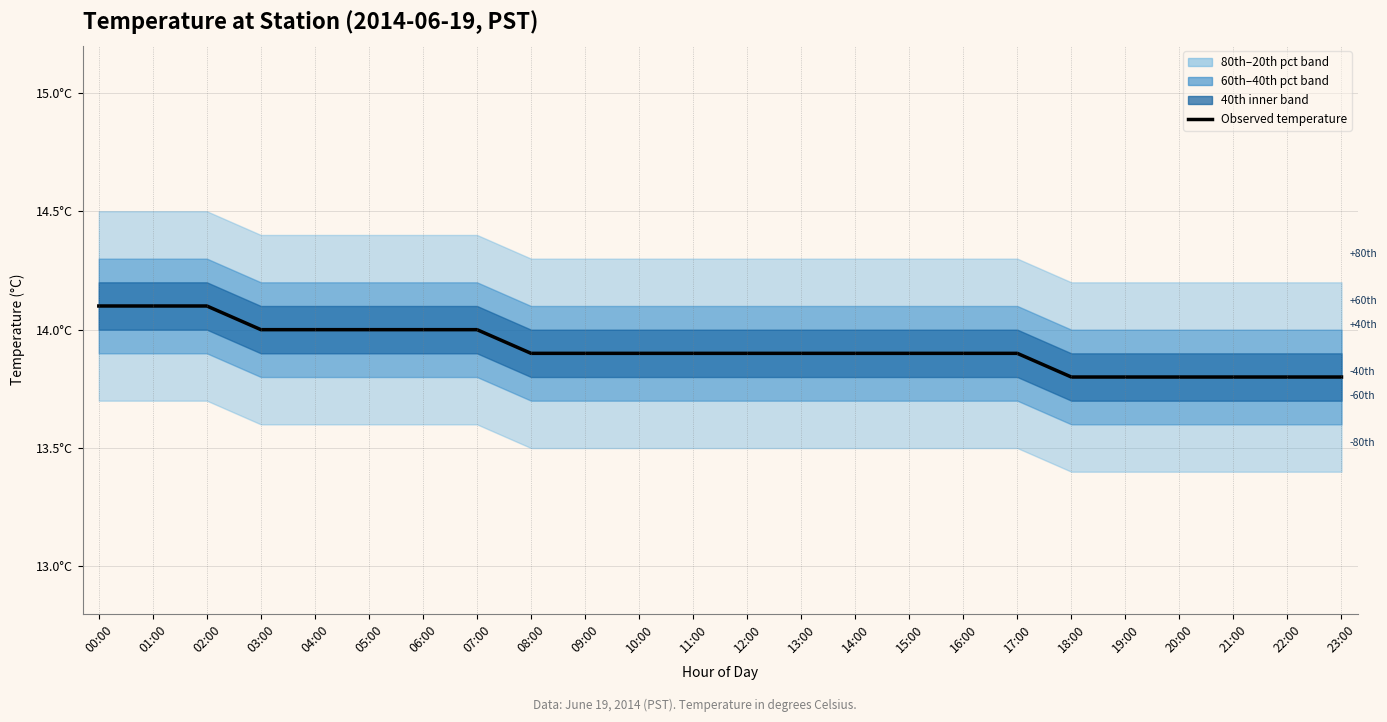

What is the minimum value shown in the chart?

13.8